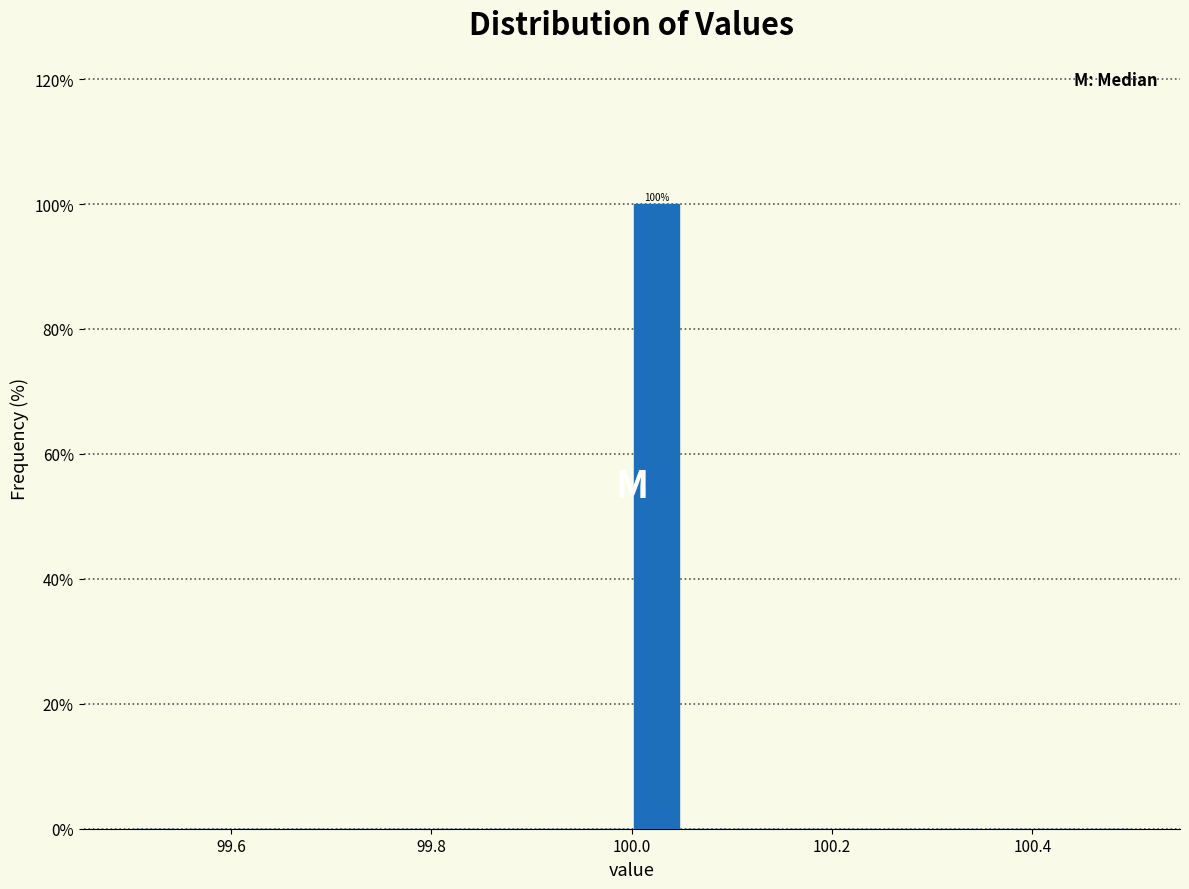

Around what value on the x-axis is the tallest bar? Give the approximate position of its centre, as read against the axis.

100.02